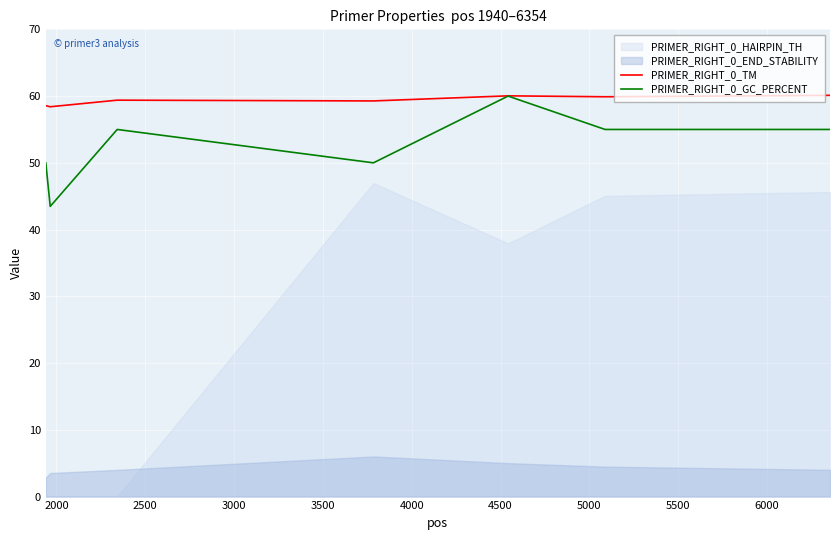

How many interior local peaks does the PRIMER_RIGHT_0_GC_PERCENT series have?

2